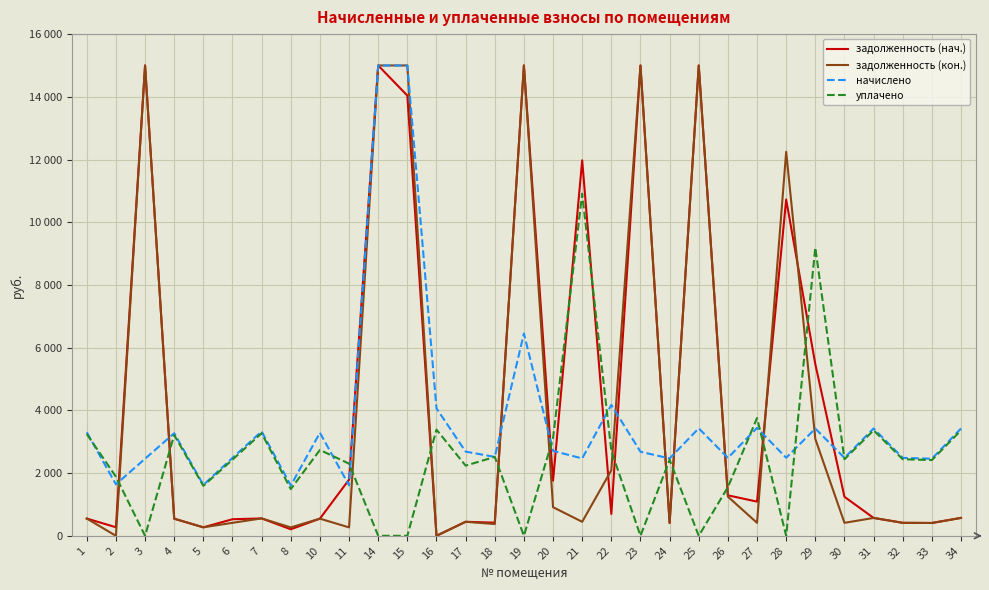

What are all the series names shown in the legend?

задолженность (нач.), задолженность (кон.), начислено, уплачено